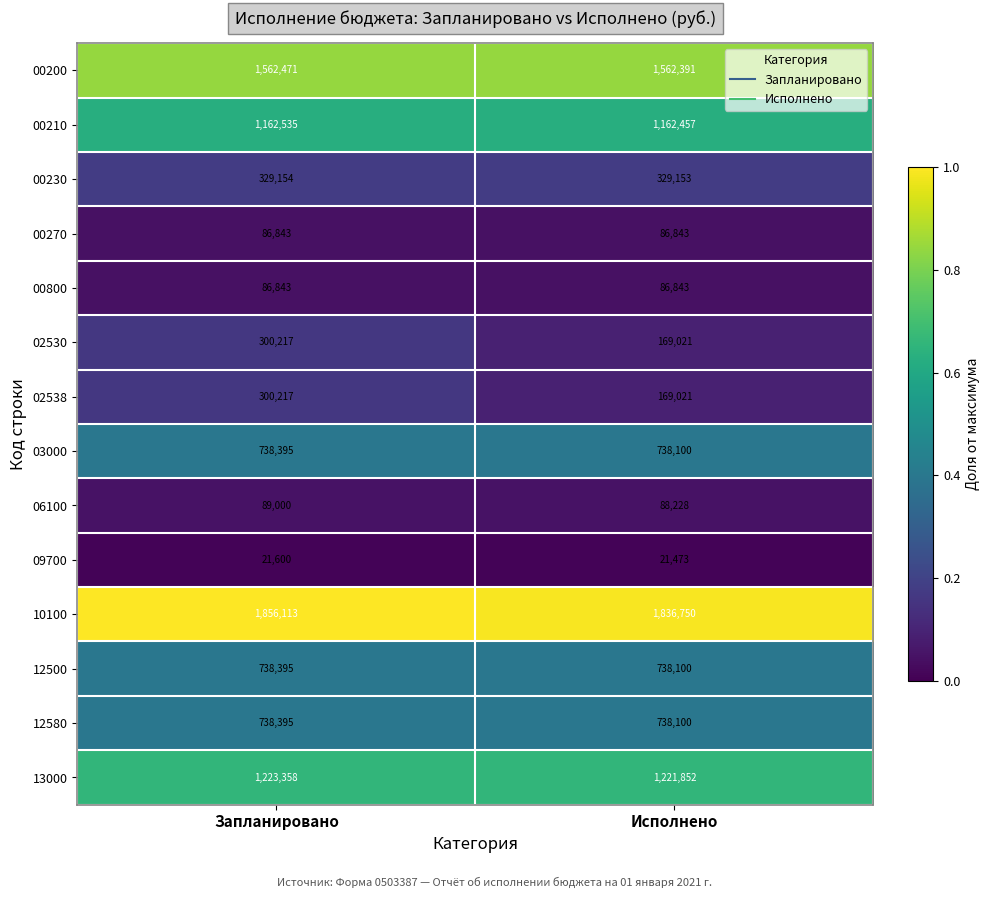

Reading left to right, transcribe all the data shown in this chart.

00200: Запланировано=1562471	Исполнено=1562391
00210: Запланировано=1162535	Исполнено=1162457
00230: Запланировано=329154	Исполнено=329153
00270: Запланировано=86843	Исполнено=86843
00800: Запланировано=86843	Исполнено=86843
02530: Запланировано=300217	Исполнено=169021
02538: Запланировано=300217	Исполнено=169021
03000: Запланировано=738395	Исполнено=738100
06100: Запланировано=89000	Исполнено=88228
09700: Запланировано=21600	Исполнено=21473
10100: Запланировано=1856113	Исполнено=1836750
12500: Запланировано=738395	Исполнено=738100
12580: Запланировано=738395	Исполнено=738100
13000: Запланировано=1223358	Исполнено=1221852